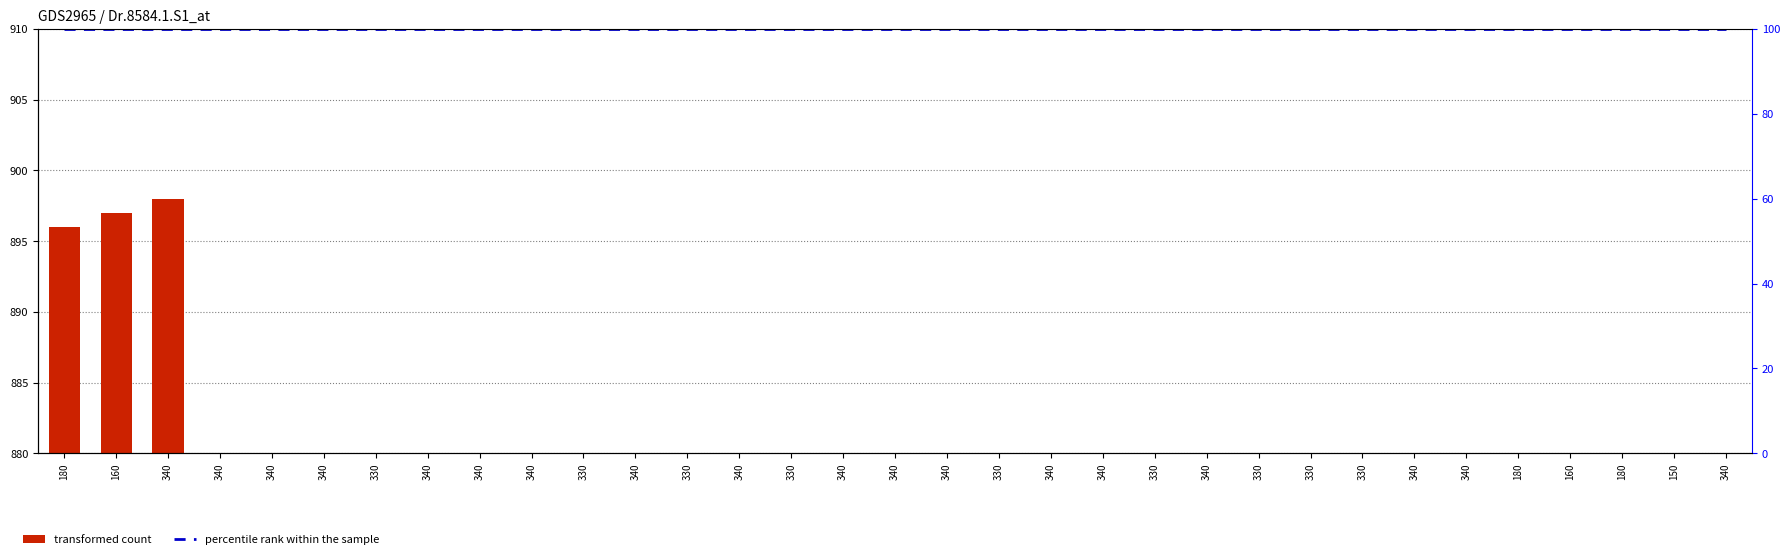

At which label does transformed count reach its peak?

340